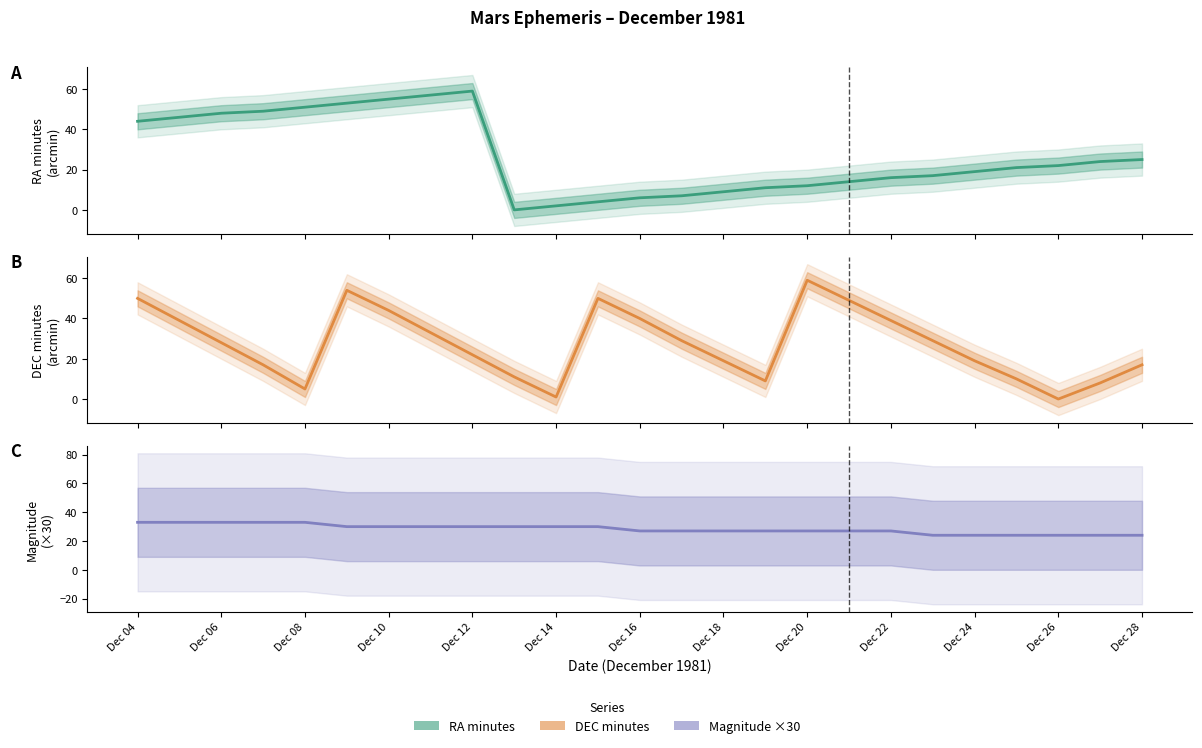

True or false: Mag has more than 0 interior local peaks.

False